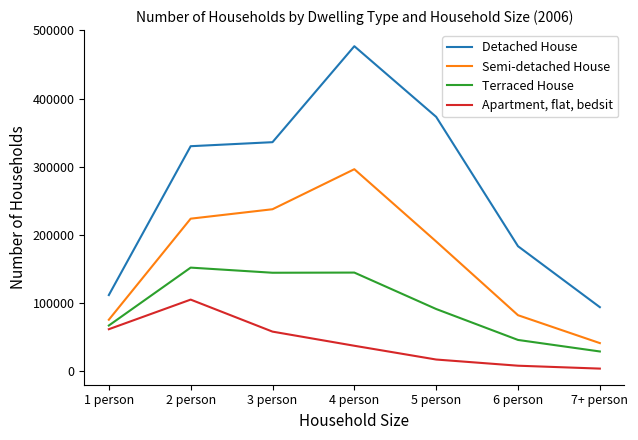

At which label does Terraced House first exceed 91430?

2 person